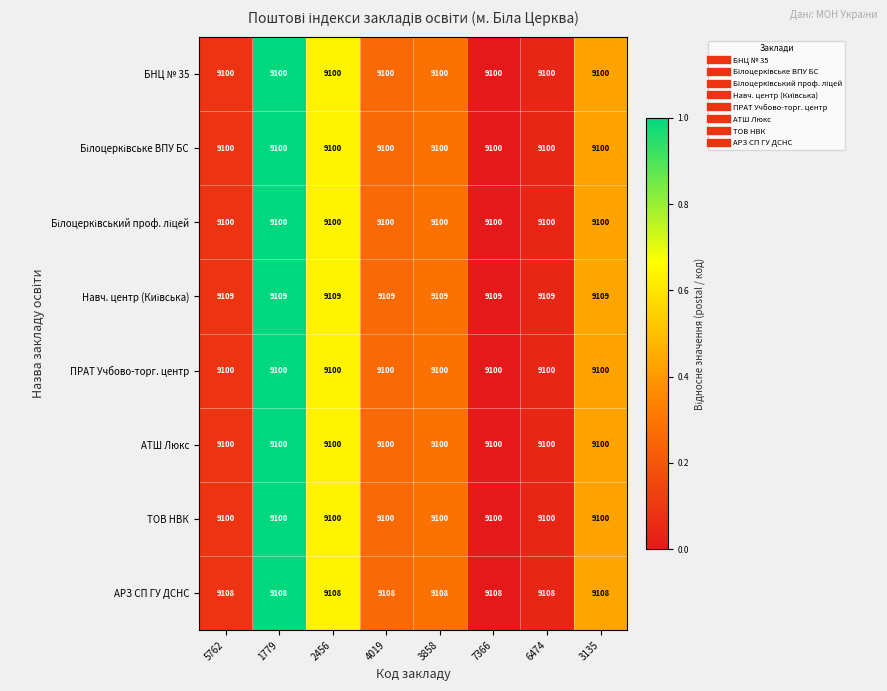

At how many categories does at least one series exceed 9102?

8